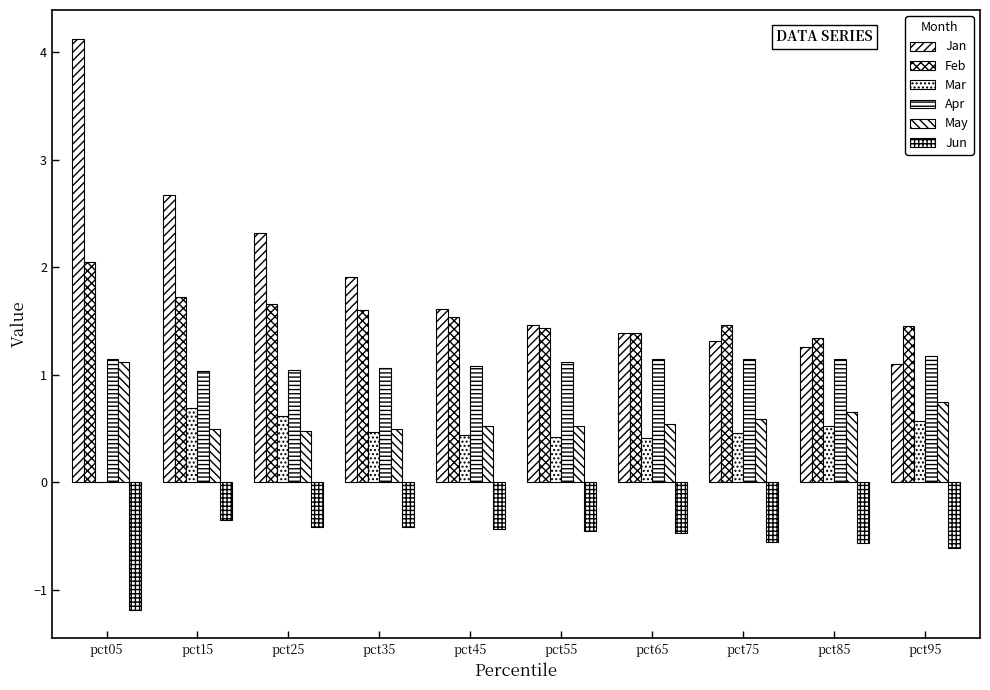

Reading left to right, extract all data points from this chart.

Jan: 4.1	2.7	2.3	1.9	1.6	1.5	1.4	1.3	1.3	1.1
Feb: 2.0	1.7	1.7	1.6	1.5	1.4	1.4	1.5	1.3	1.5
Mar: 0.0	0.7	0.6	0.5	0.4	0.4	0.4	0.5	0.5	0.6
Apr: 1.1	1.0	1.0	1.1	1.1	1.1	1.1	1.1	1.1	1.2
May: 1.1	0.5	0.5	0.5	0.5	0.5	0.5	0.6	0.6	0.7
Jun: -1.2	-0.4	-0.4	-0.4	-0.4	-0.5	-0.5	-0.6	-0.6	-0.6